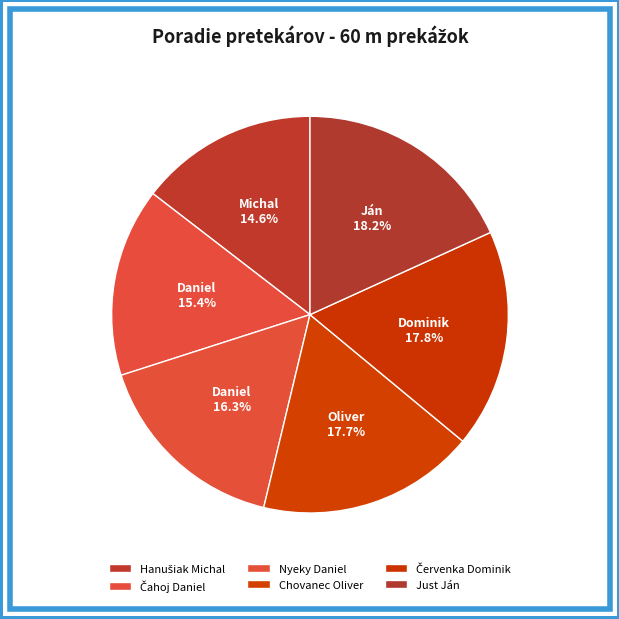

How many segments does this pie chart have?

6